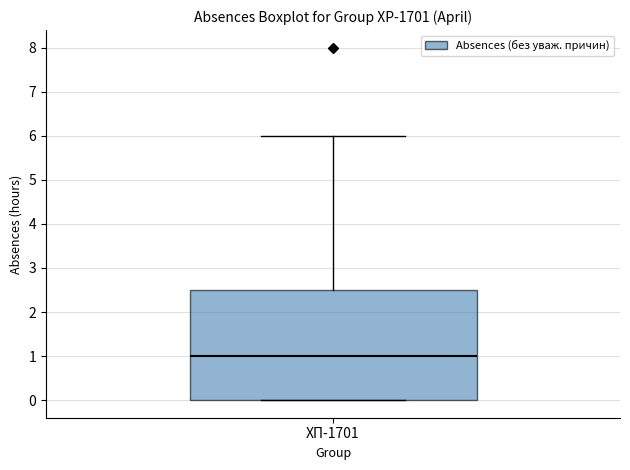

Transcribe this box plot: give where the median line is, the range the box spans, and where the two whiskers end, as read against the y-axis. The values are not printed on the chart, so give them approximately, as read against the axis.

median 1.0, box 0.0 to 2.5, whiskers 0.0 to 6.0